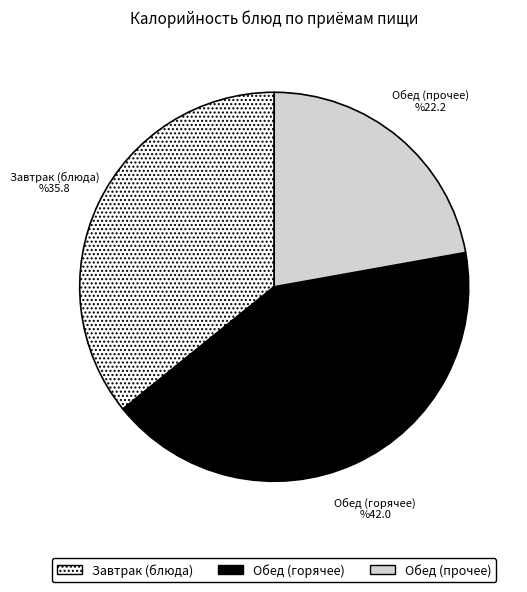

Is there any slice that represents more than half of the pie?

No